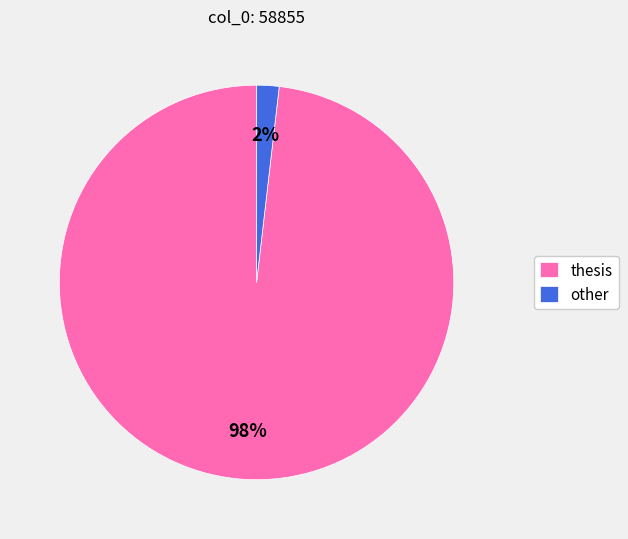

To the nearest percent, what is the combined percentage of thesis and other?

100%